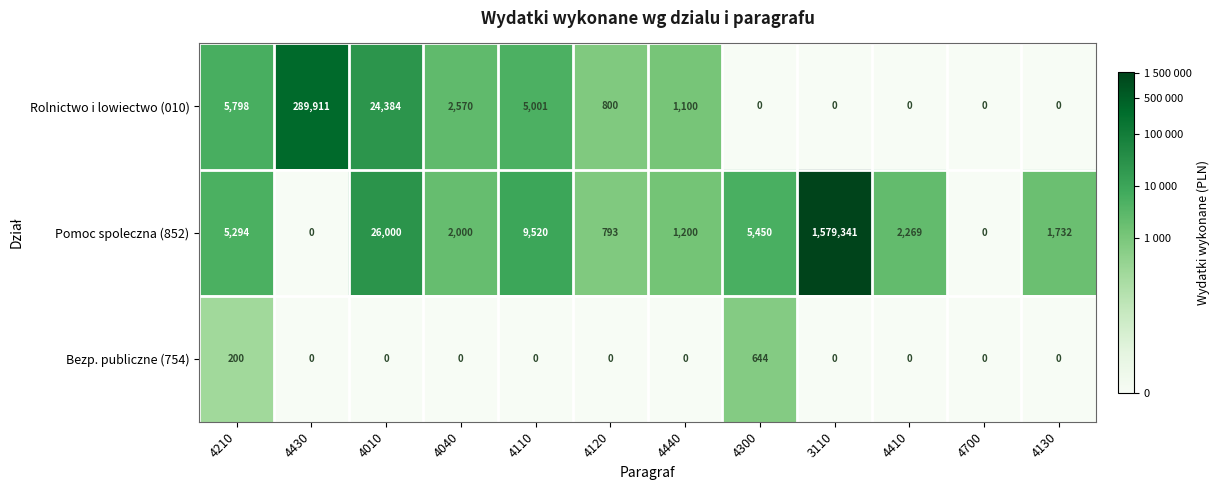

List the series in order of their peak value, lowest first.

Bezp. publiczne (754), Rolnictwo i lowiectwo (010), Pomoc spoleczna (852)